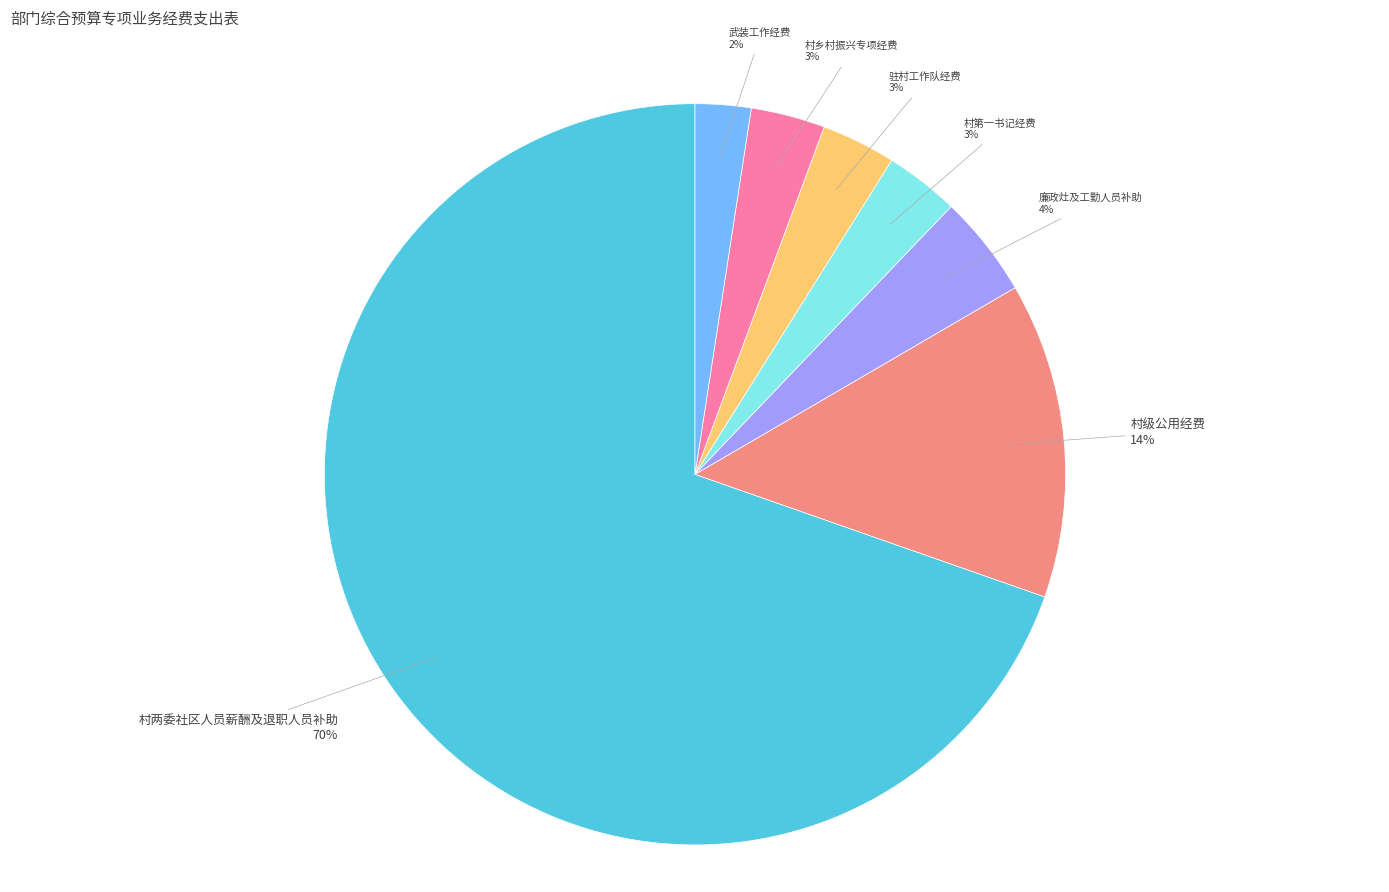

Is there any slice that represents more than half of the pie?

Yes